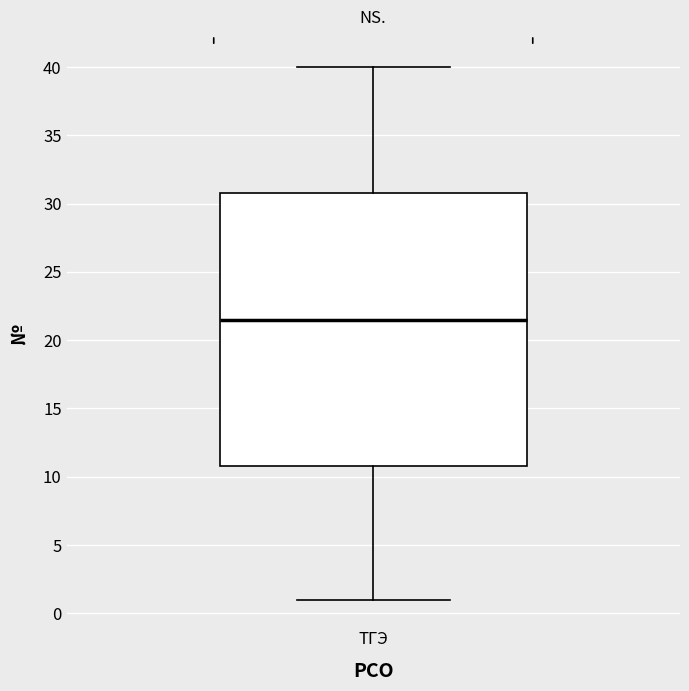

Read this box plot against the y-axis: the position of the median line, the range covered by the box, and the ends of both whiskers. The values are not printed on the chart, so give them approximately, as read against the axis.

median 21.5, box 11.0 to 31.0, whiskers 1.0 to 40.0